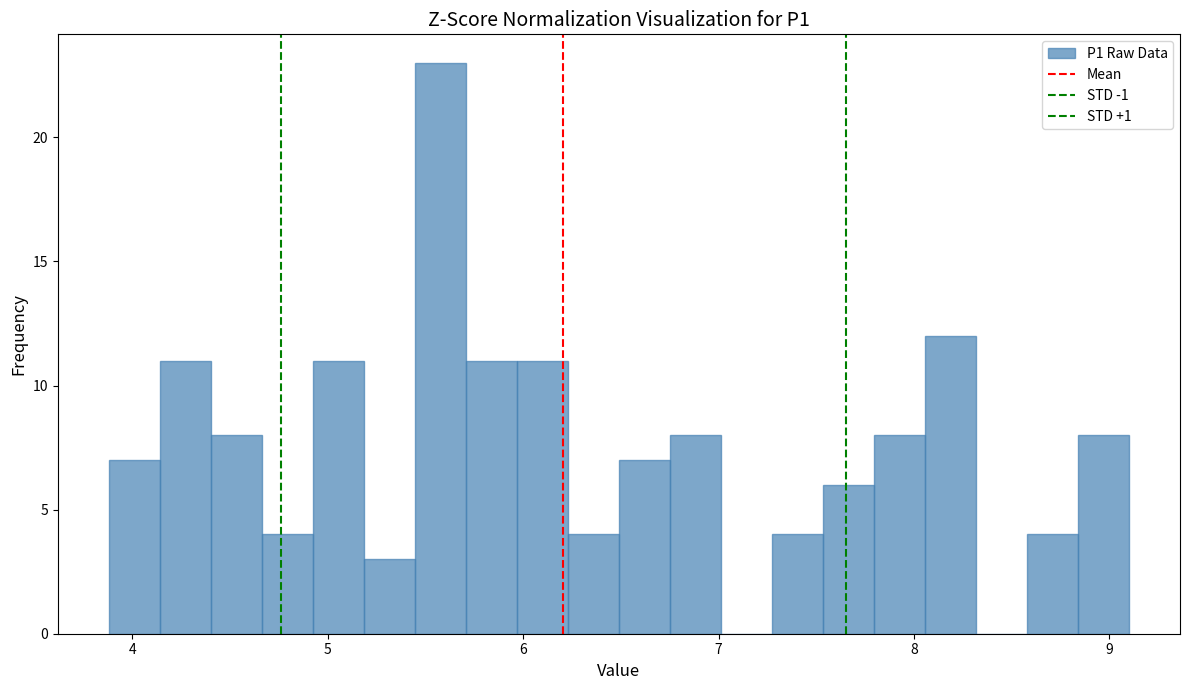

Read against the x-axis, roughly where is the centre of the tallest bar?

5.6